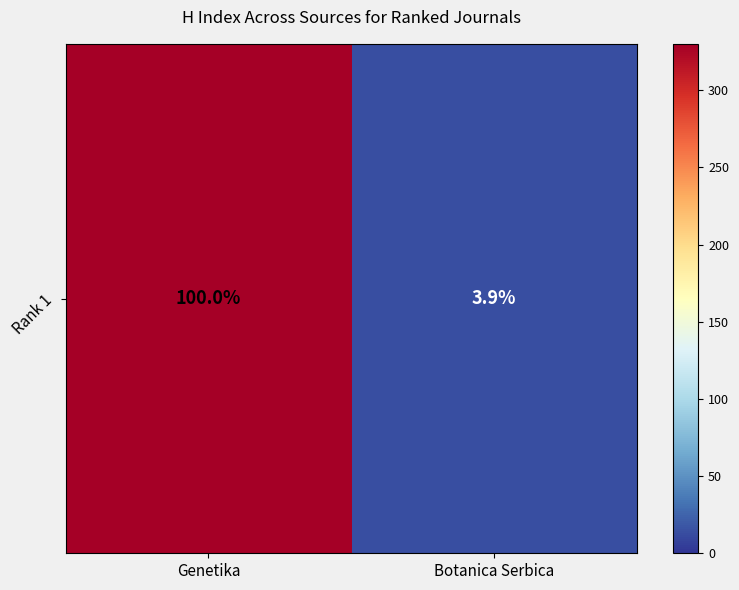

True or false: the data shows 13 at Botanica Serbica.

True